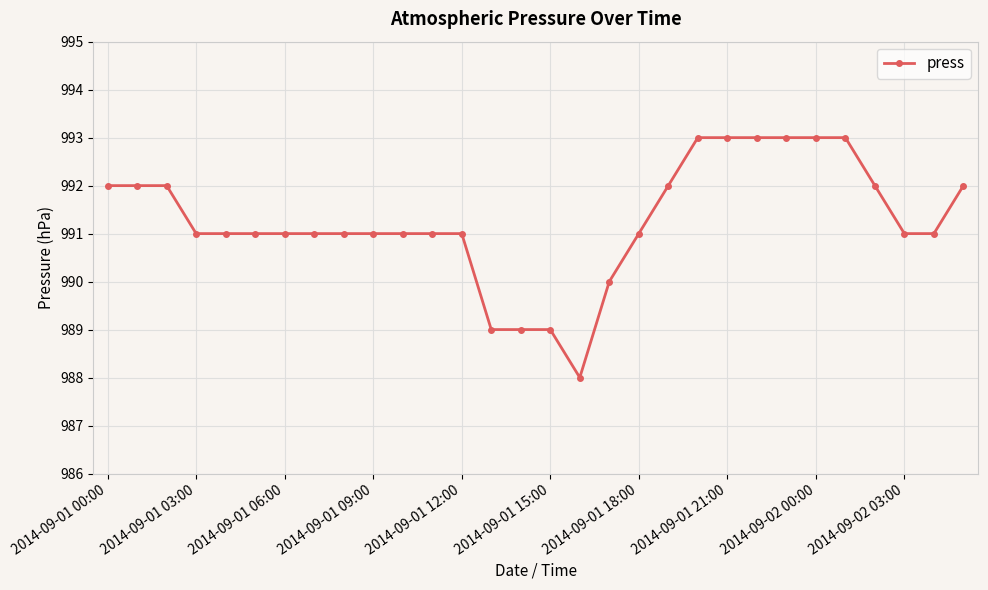

What is the minimum value shown in the chart?

988